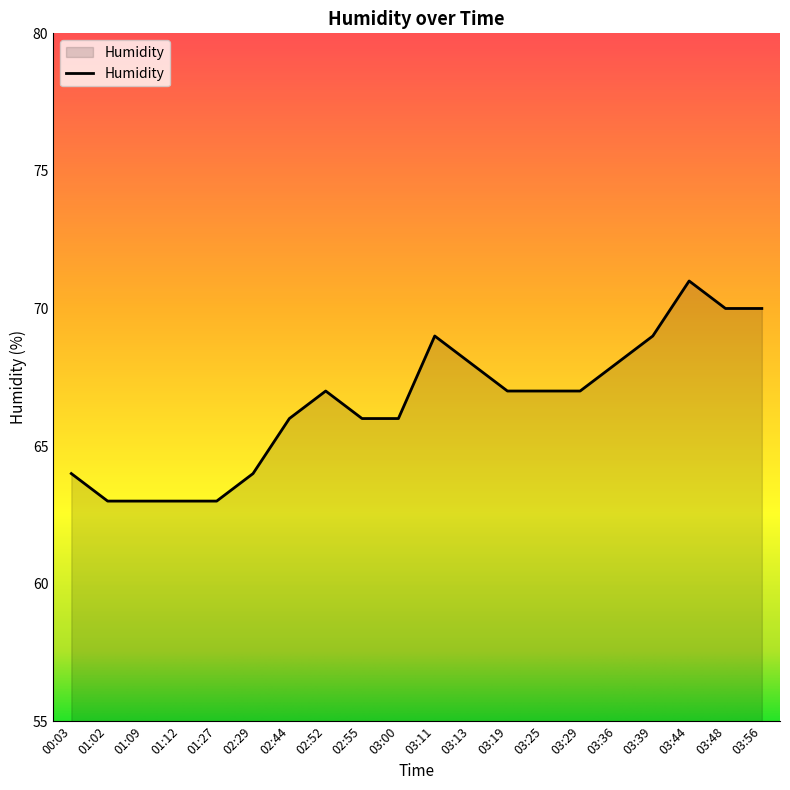

How many lines are shown in the chart?

1